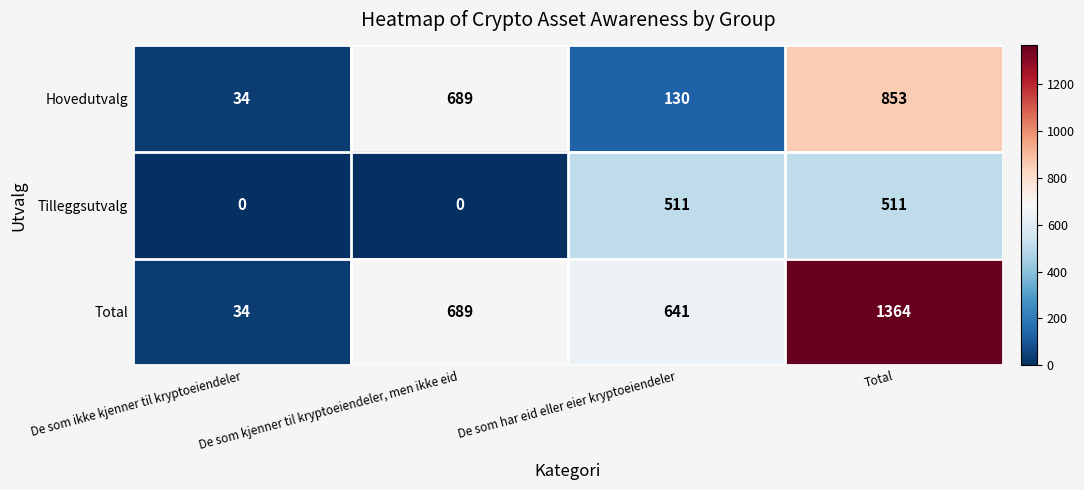

List the series in order of their overall mean, lowest first.

Tilleggsutvalg, Hovedutvalg, Total